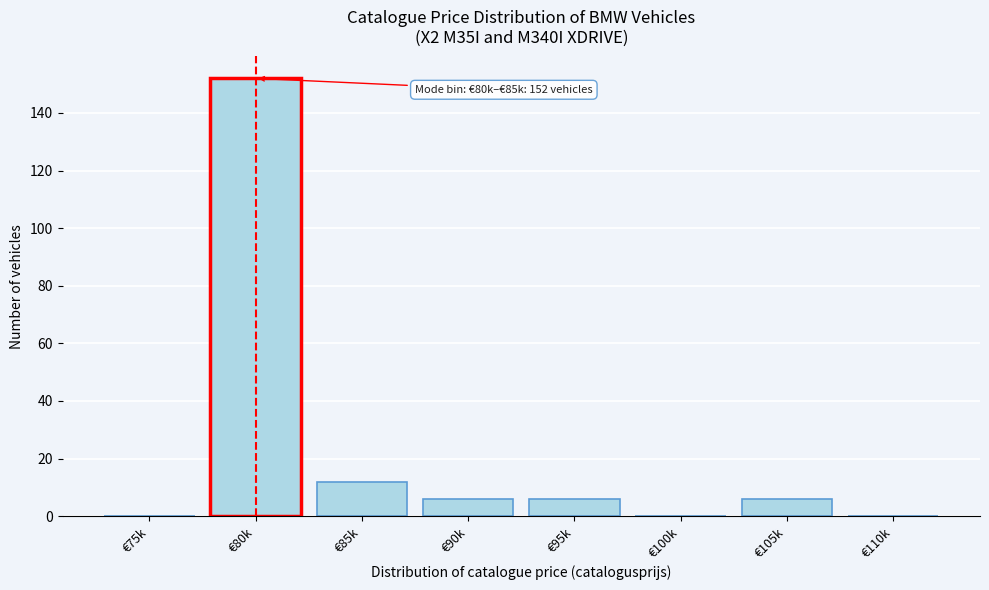

Reading left to right, transcribe all the data shown in this chart.

€75k=0	€80k=152	€85k=12	€90k=6	€95k=6	€100k=0	€105k=6	€110k=0